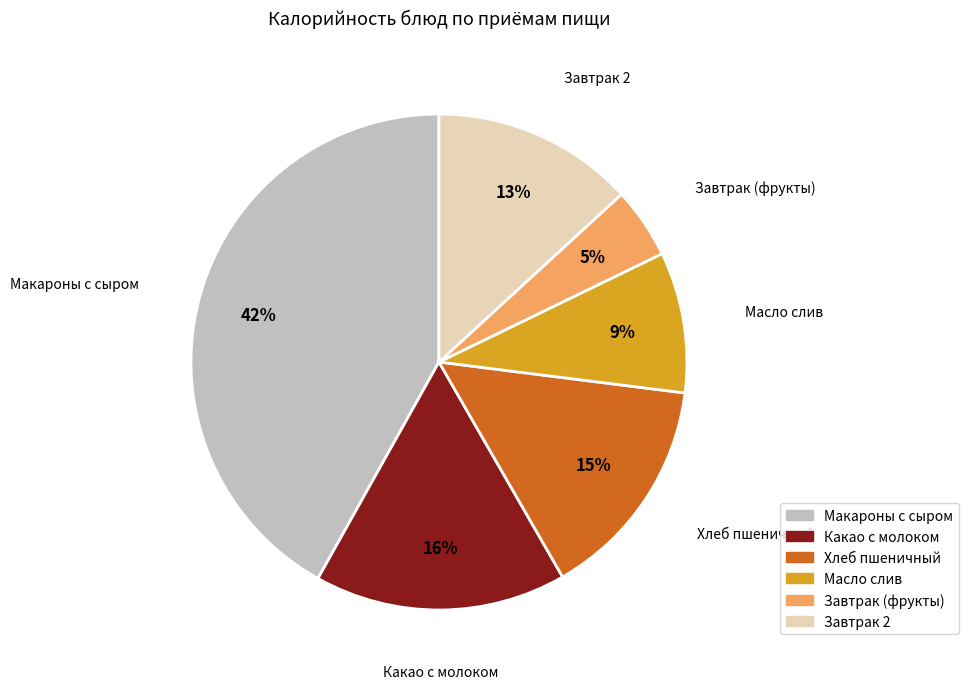

To the nearest percent, what percentage of the pie is Какао с молоком?

16%